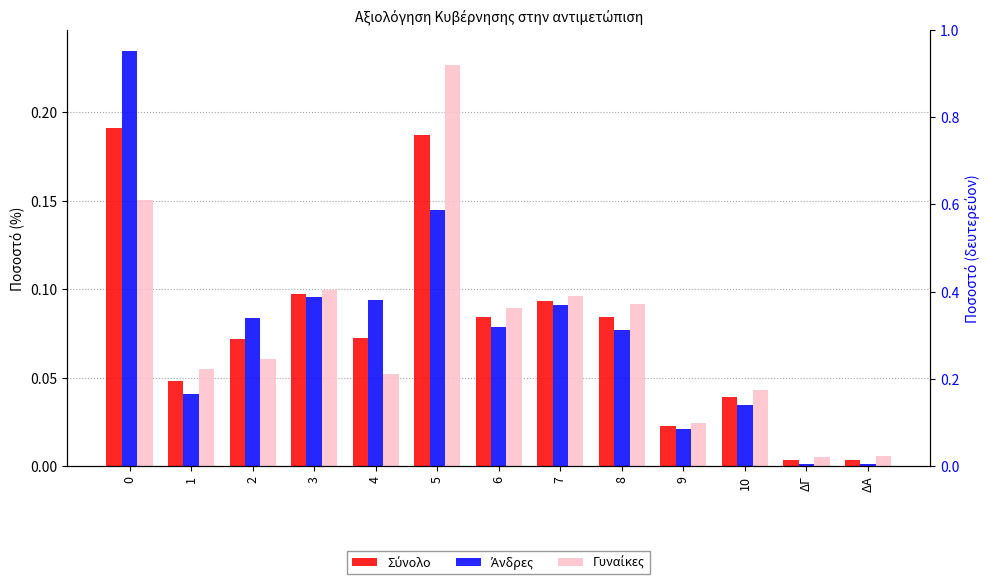

What is the difference between the maximum and minimum values in the Σύνολο series?

0.2